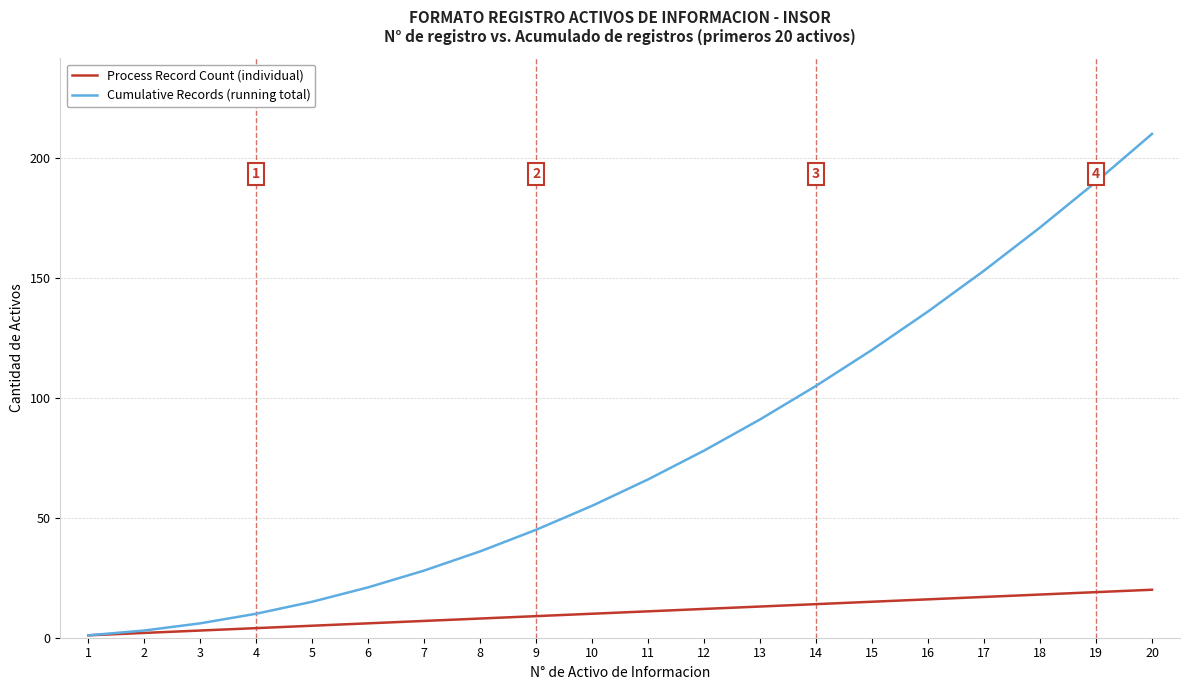

At which category is the sum across all series the highest?

20